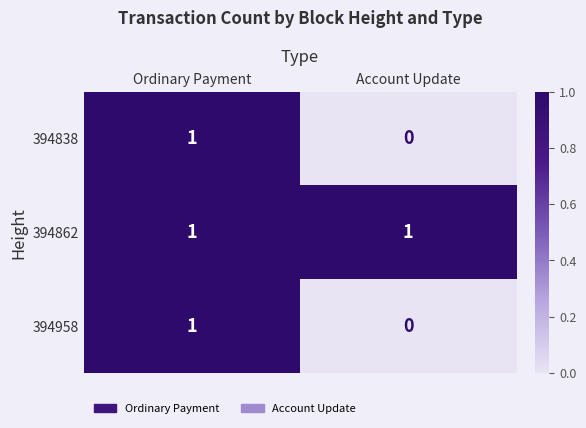

Is it true that 394862 equals 1 at Account Update?

True